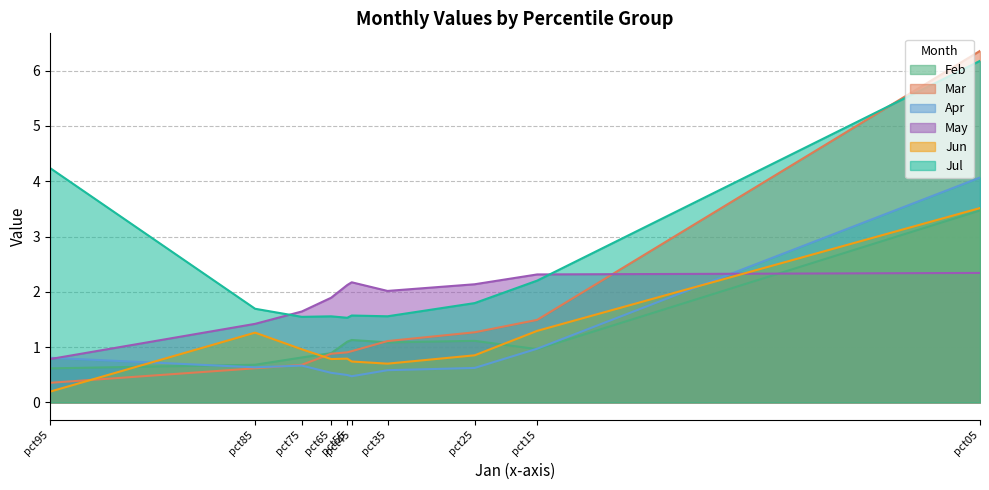

What is the average value of the Jun series?

1.1